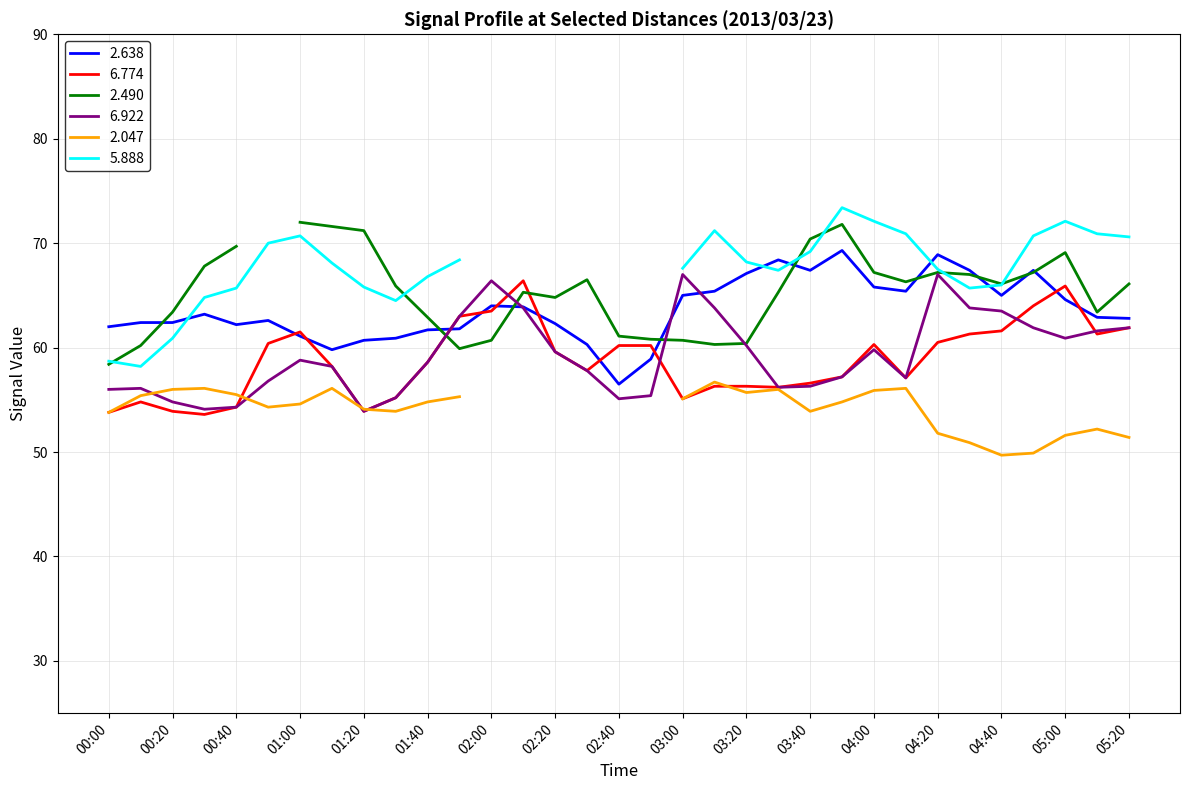

The 6.774 series shows 77.4 at 01:20. True or false?

False